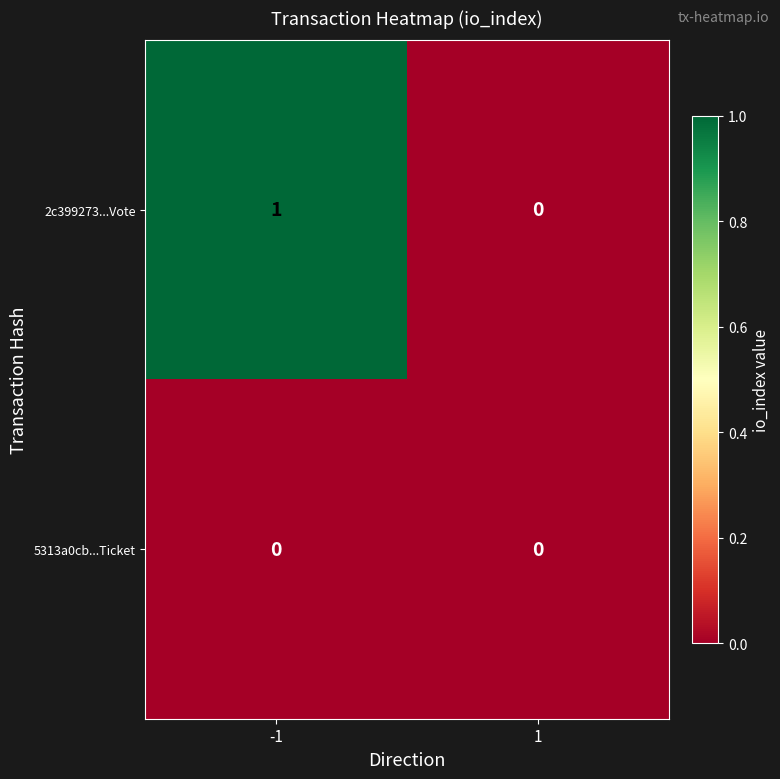

Is the value of 2c399273...Vote at -1 greater than the value of 5313a0cb...Ticket at 1?

Yes